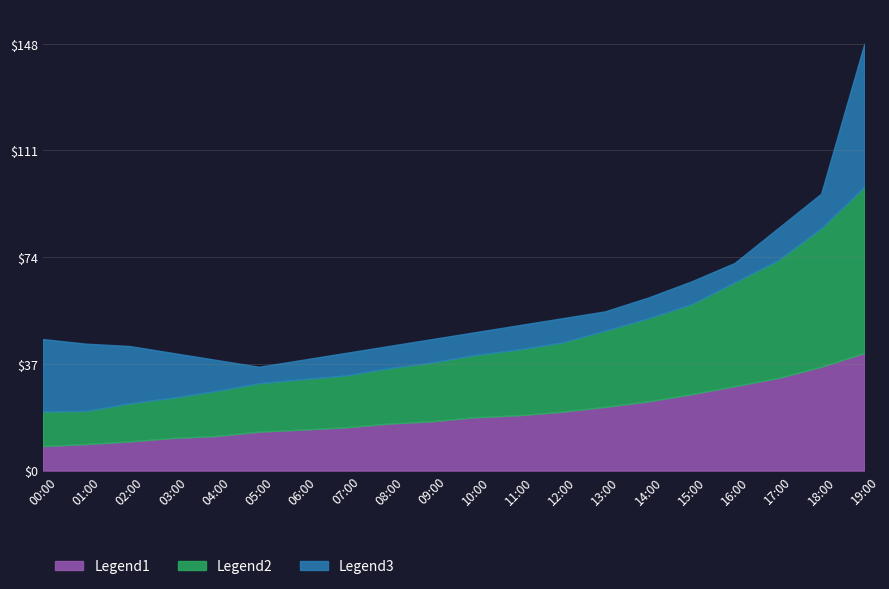

What is the lowest value of the Legend1 series?

8.5